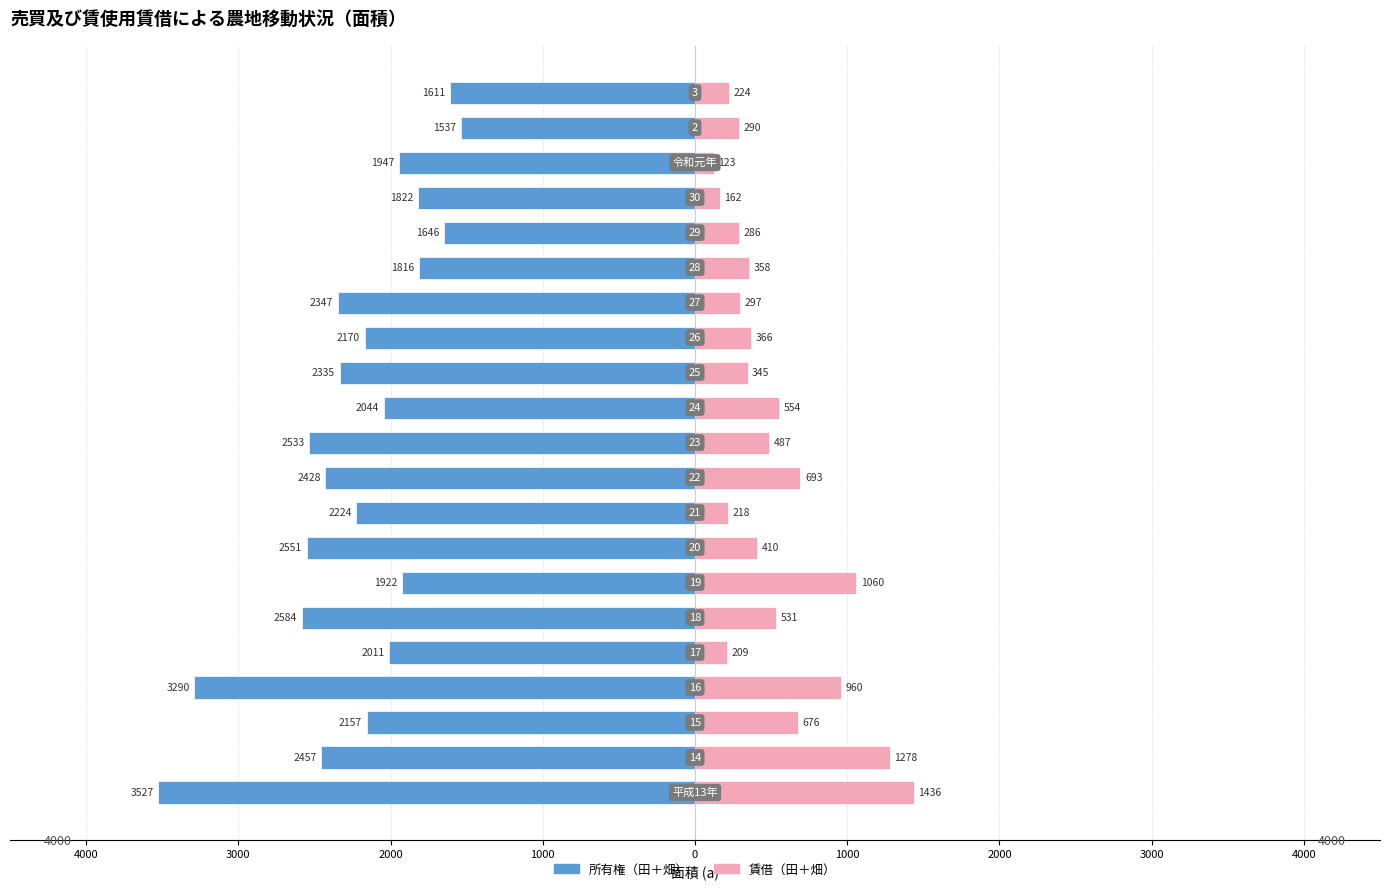

Between 19 and 3000, which is larger?

19